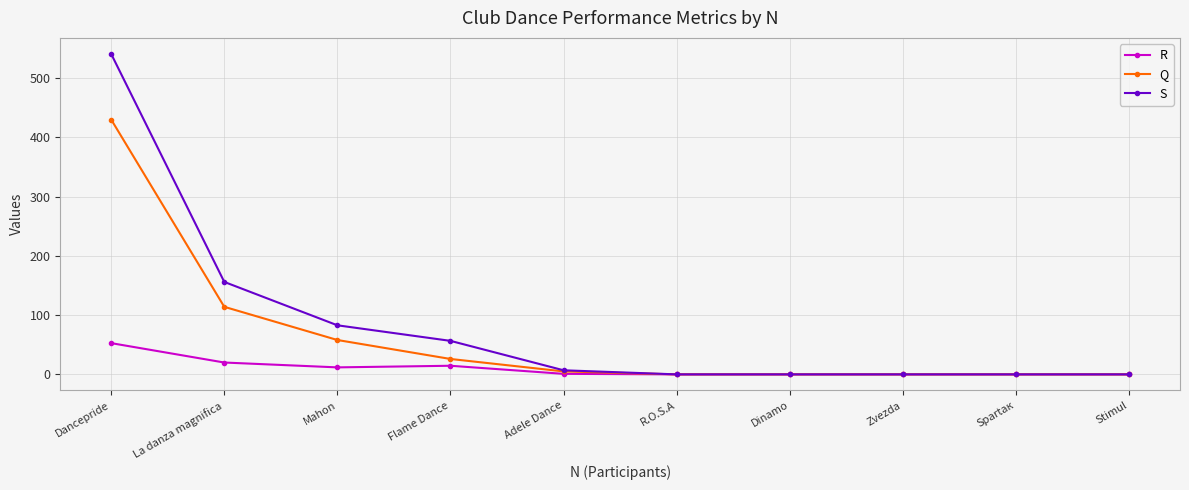

What is the label of the 1st point from the right?

Stimul